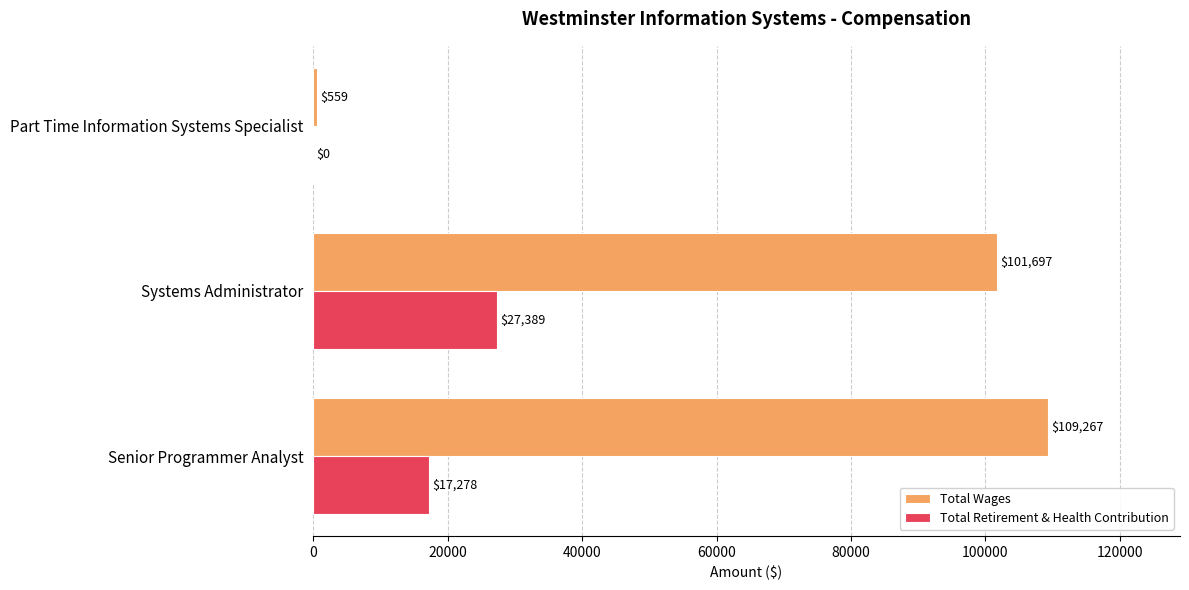

What is the sum of the Total Wages values at Senior Programmer Analyst and Part Time Information Systems Specialist?

109826